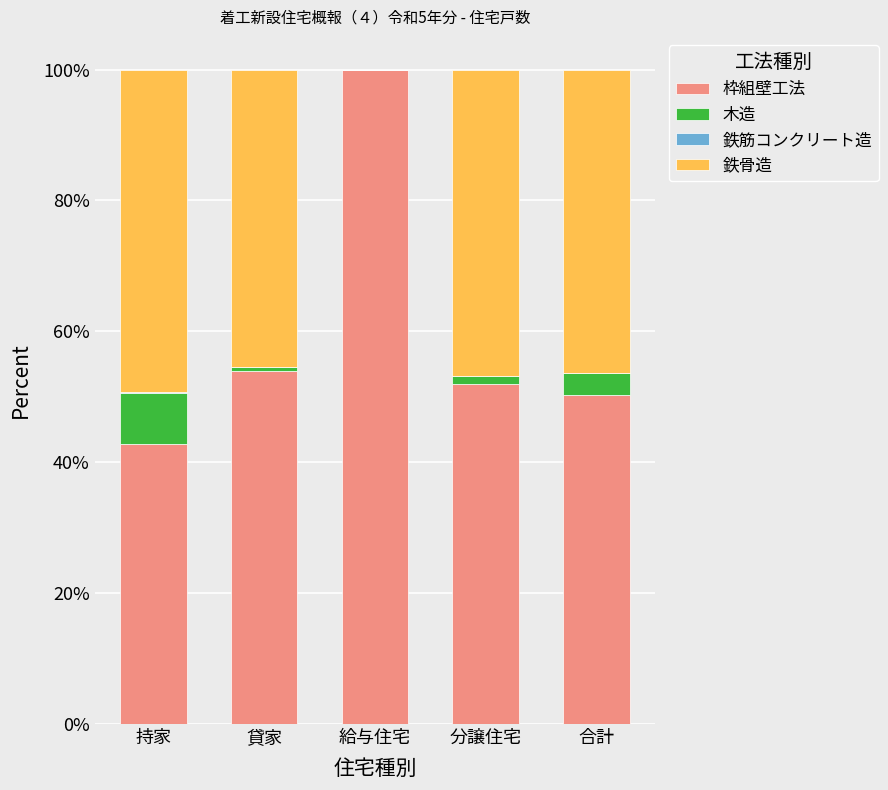

Count the number of data series in this chart.

4